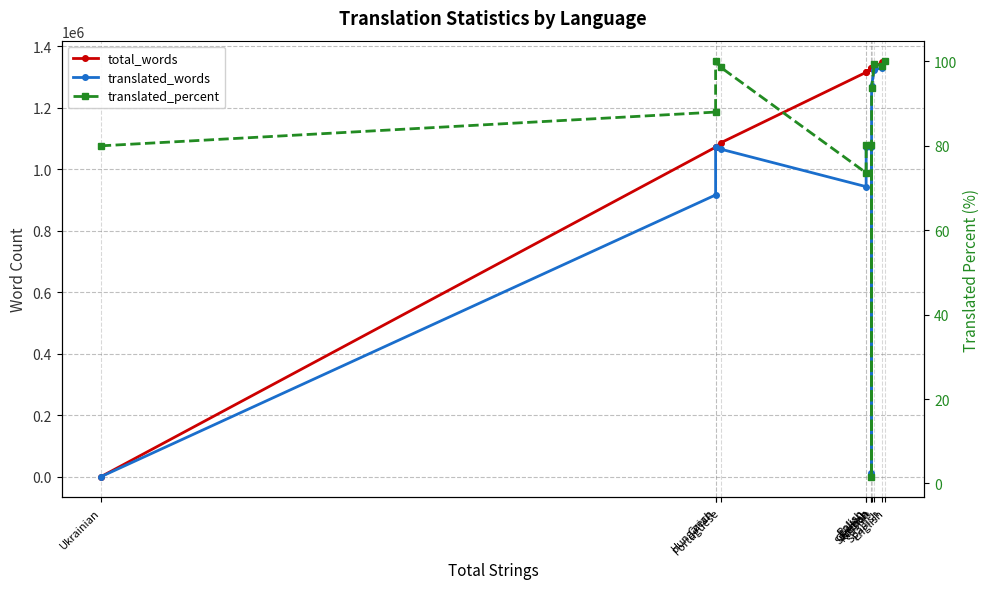

What are all the series names shown in the legend?

total_words, translated_words, translated_percent